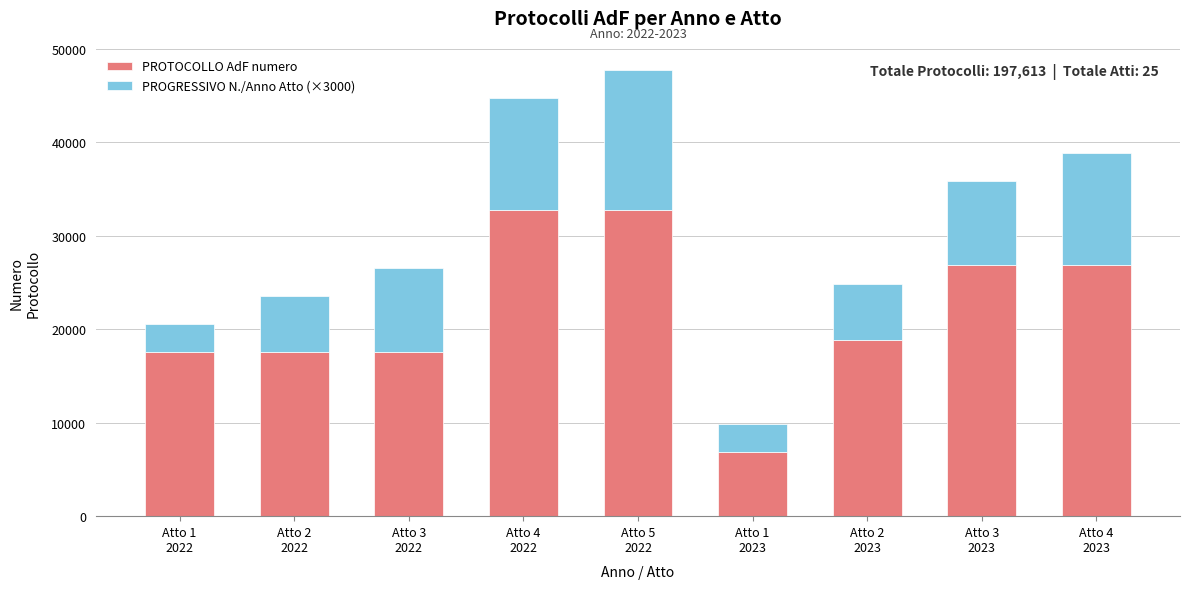

Does the chart contain any negative values?

No